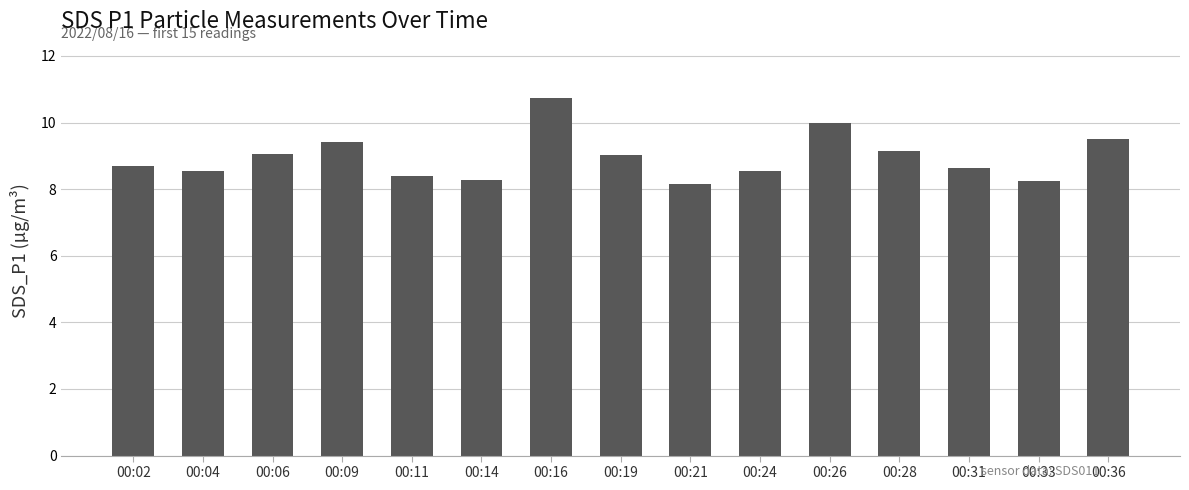

What is the difference between the maximum and minimum values?

2.6